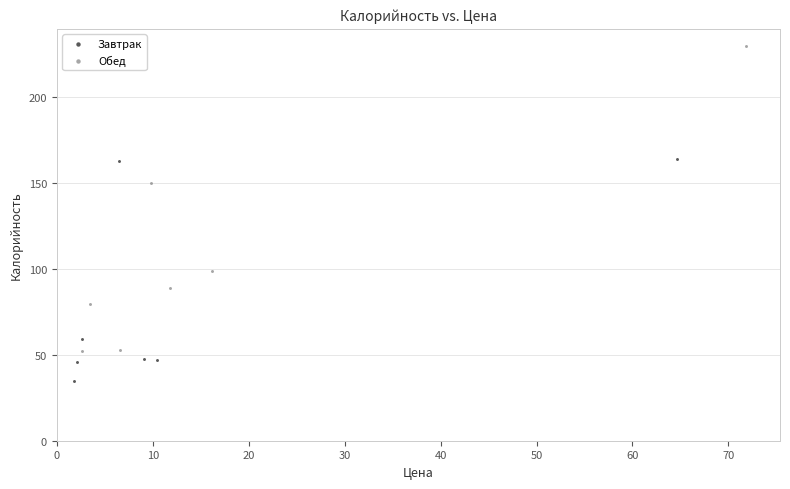

Which series contains the lowest Y value?

Завтрак